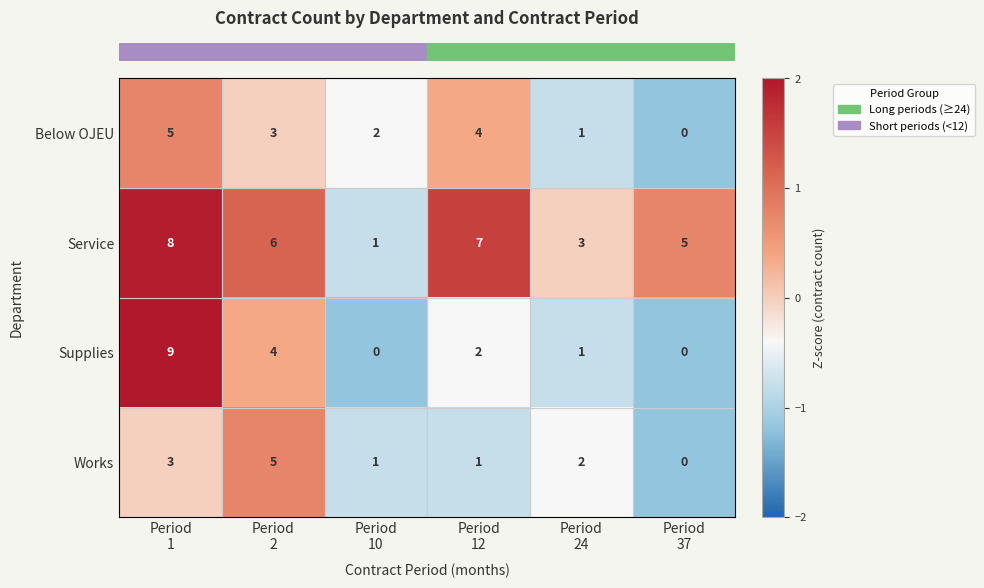

Count the number of categories in the chart.

6